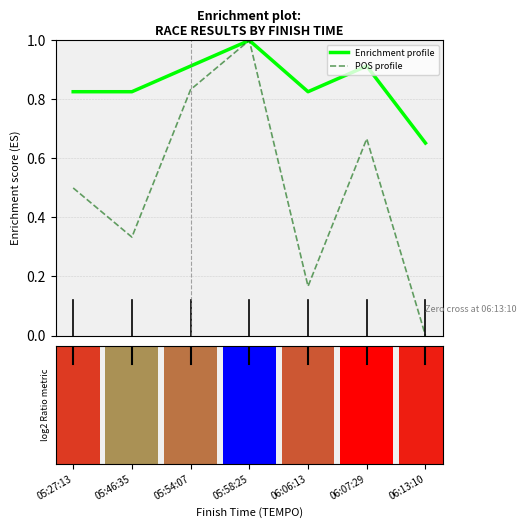

Is the value of Enrichment profile at 05:46:35 greater than the value of POS profile at 05:54:07?

No